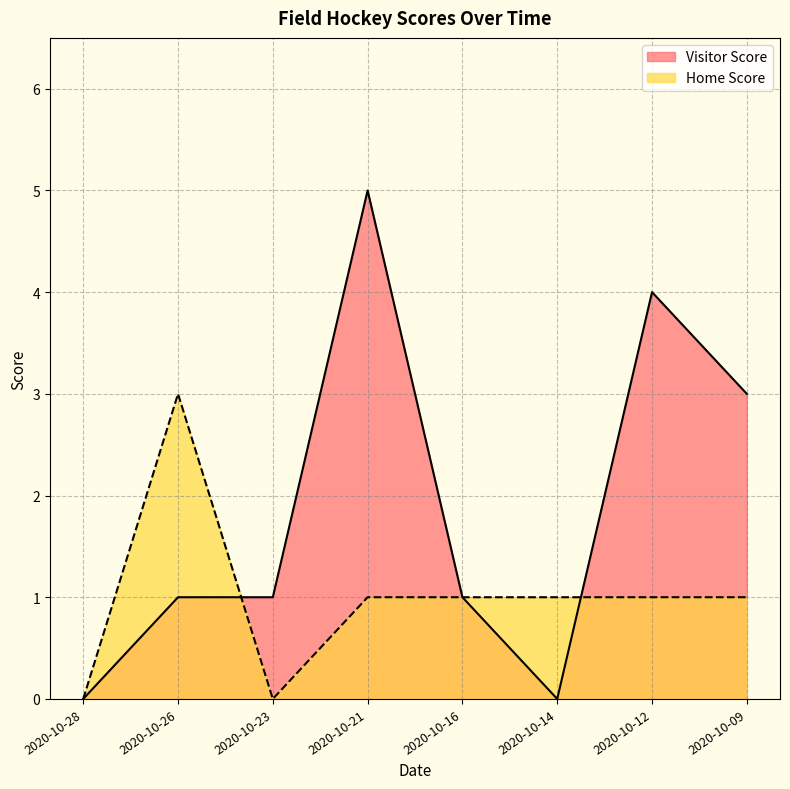

What are all the series names shown in the legend?

Visitor Score, Home Score